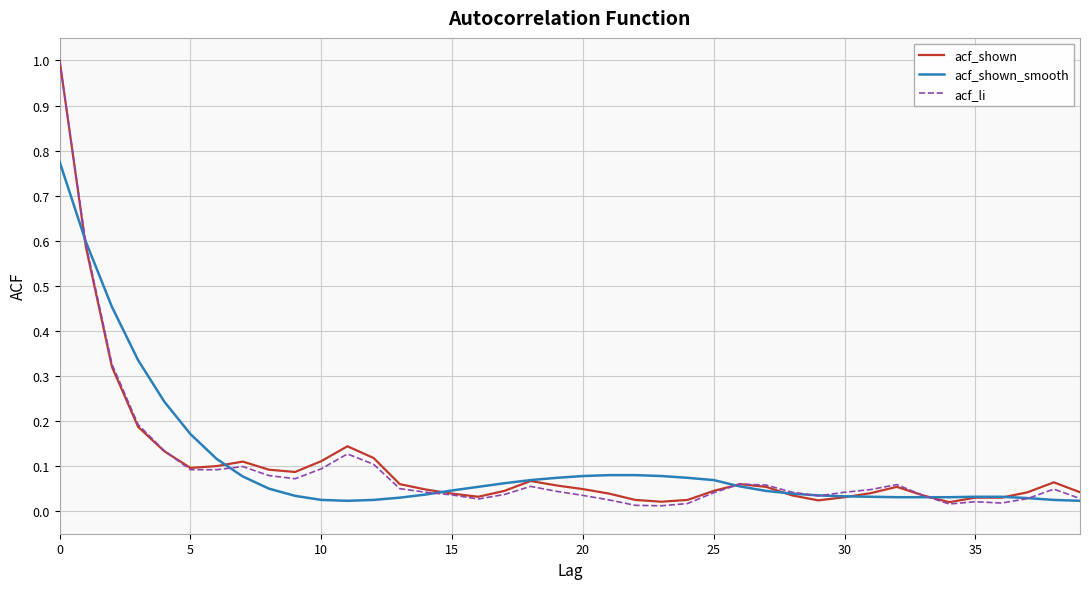

Which series has the widest spread of values?

acf_li